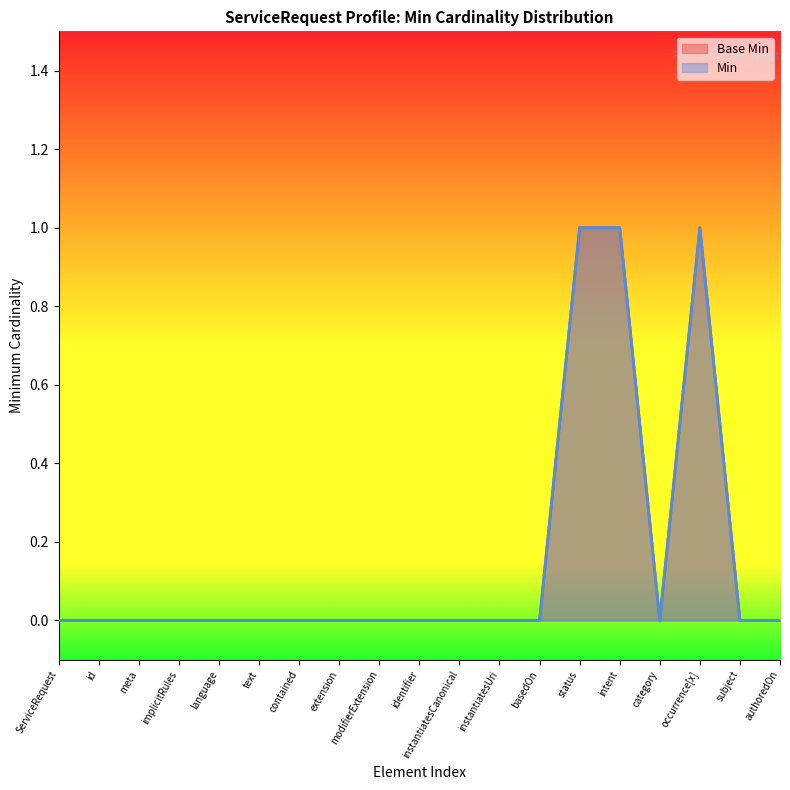

Where is the first local minimum for Min?

category